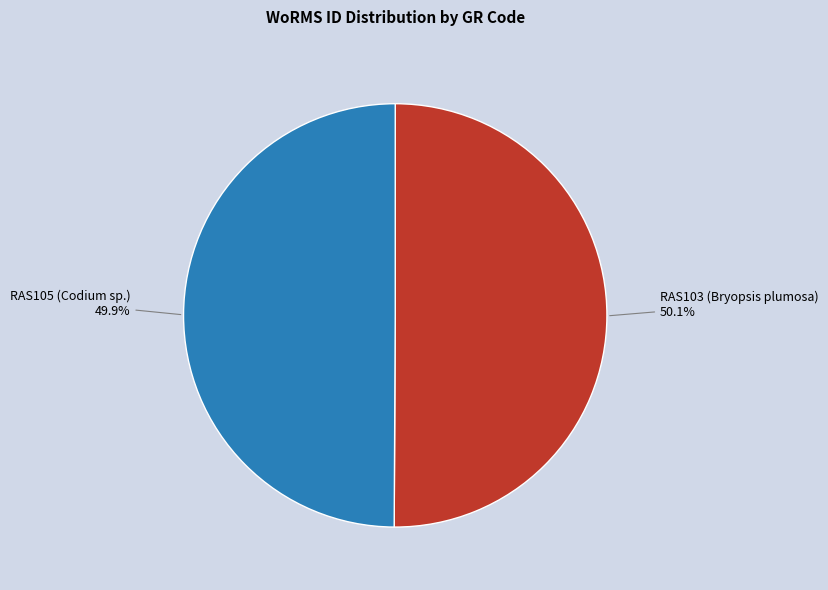

Is there any slice that represents more than half of the pie?

Yes